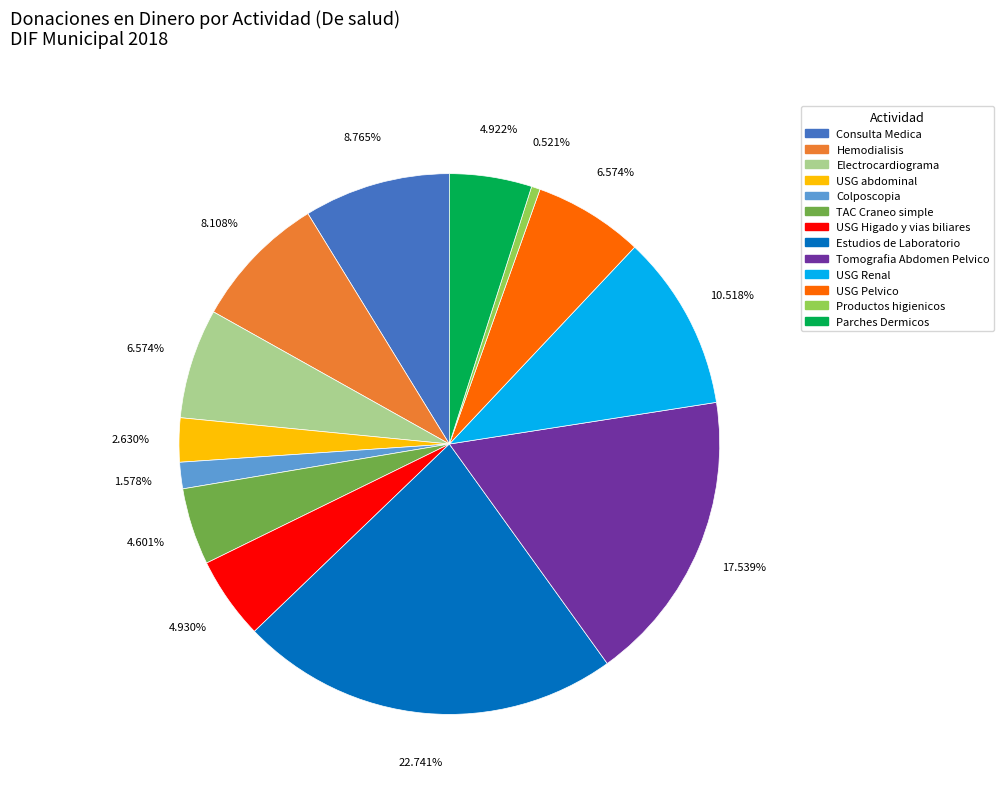

Which category has the biggest portion of the pie?

Estudios de Laboratorio